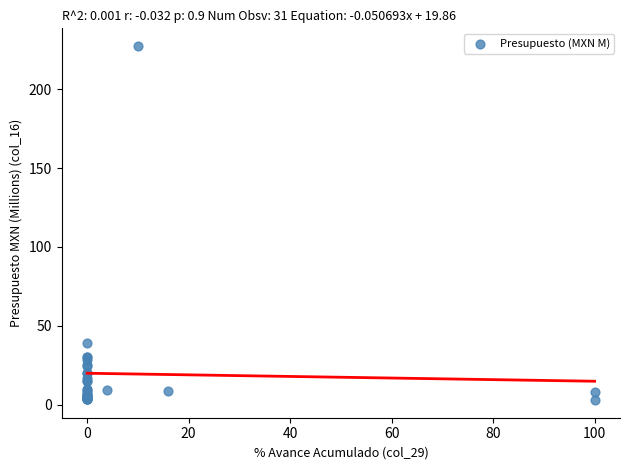

What Y value in the scatter plot is closest to 115?

39.2